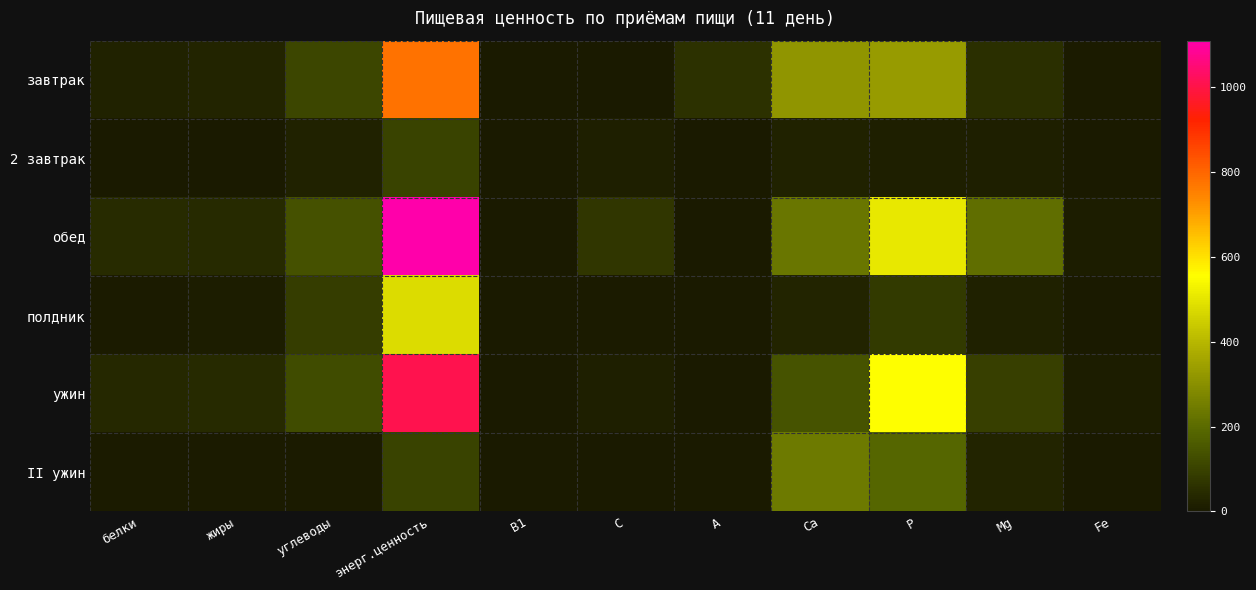

What is the total value across all series at С?

109.3